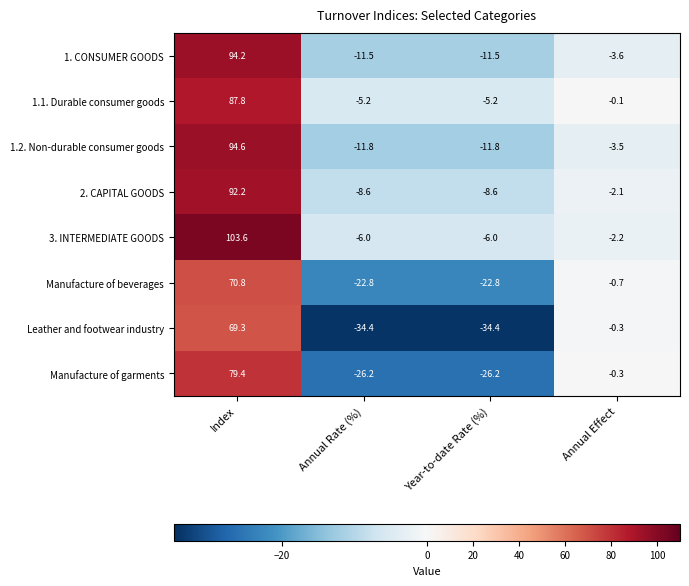

At which category is the sum across all series the highest?

Index